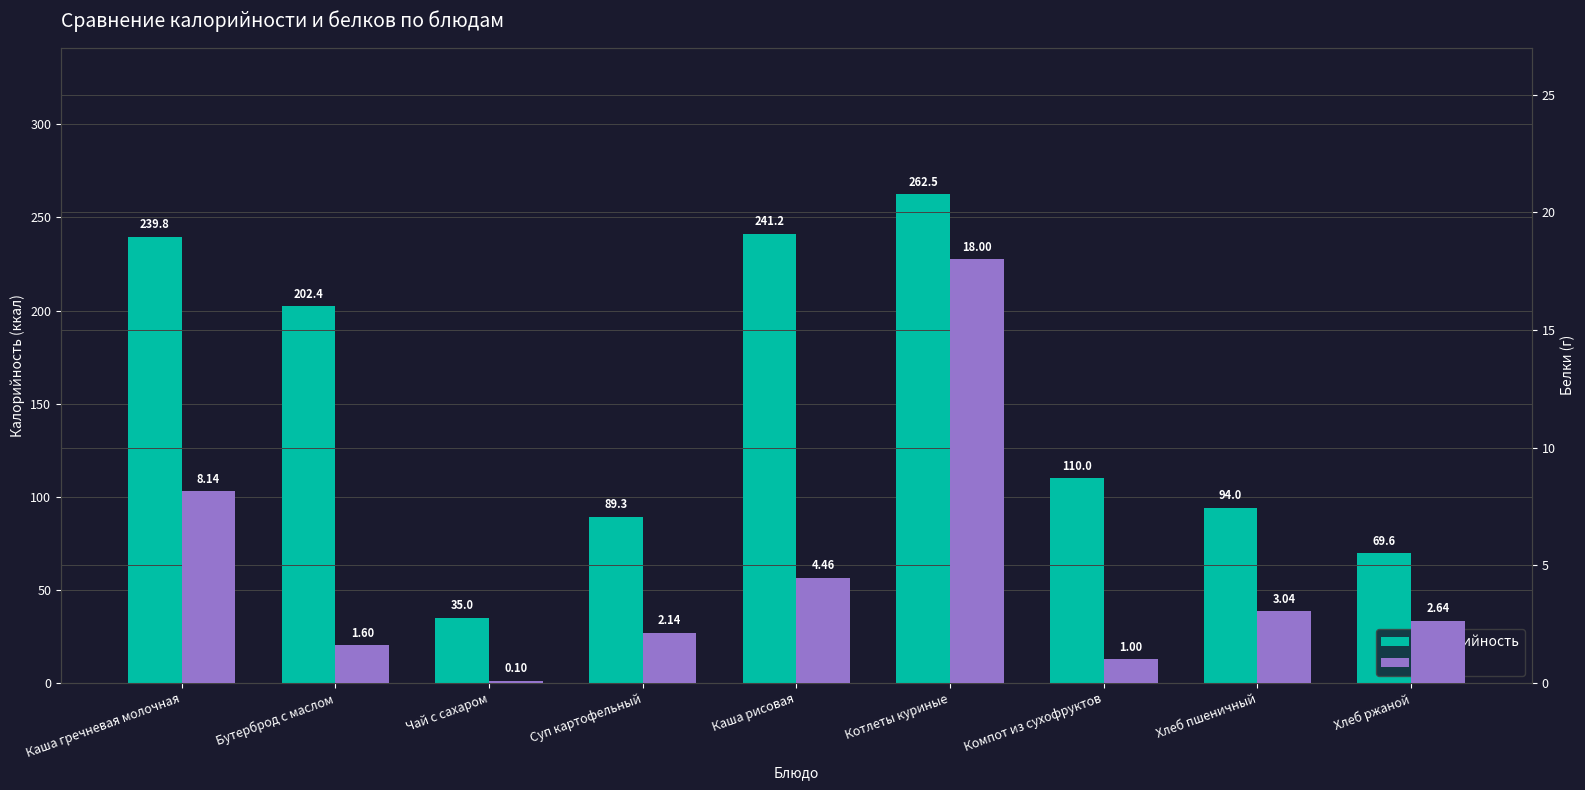

Which category has the lowest value in the Белки series?

Чай с сахаром